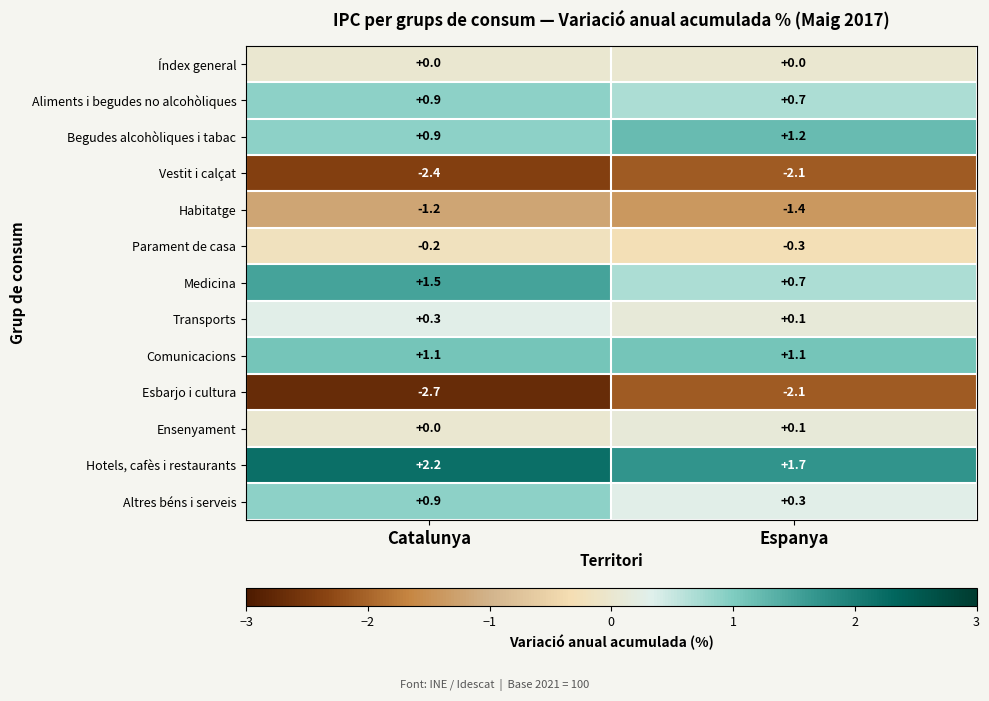

What is the spread (max minus min) of values at Catalunya?

4.9